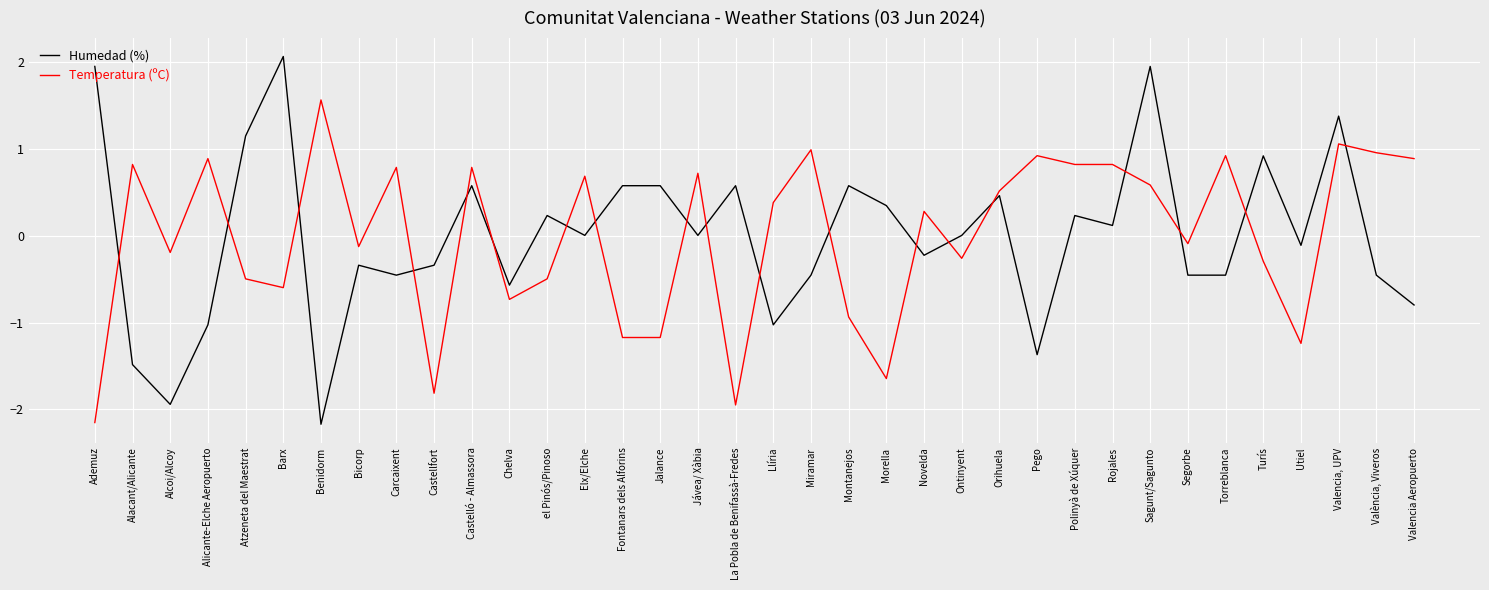

What position from the left is Fontanars dels Alforins?

15